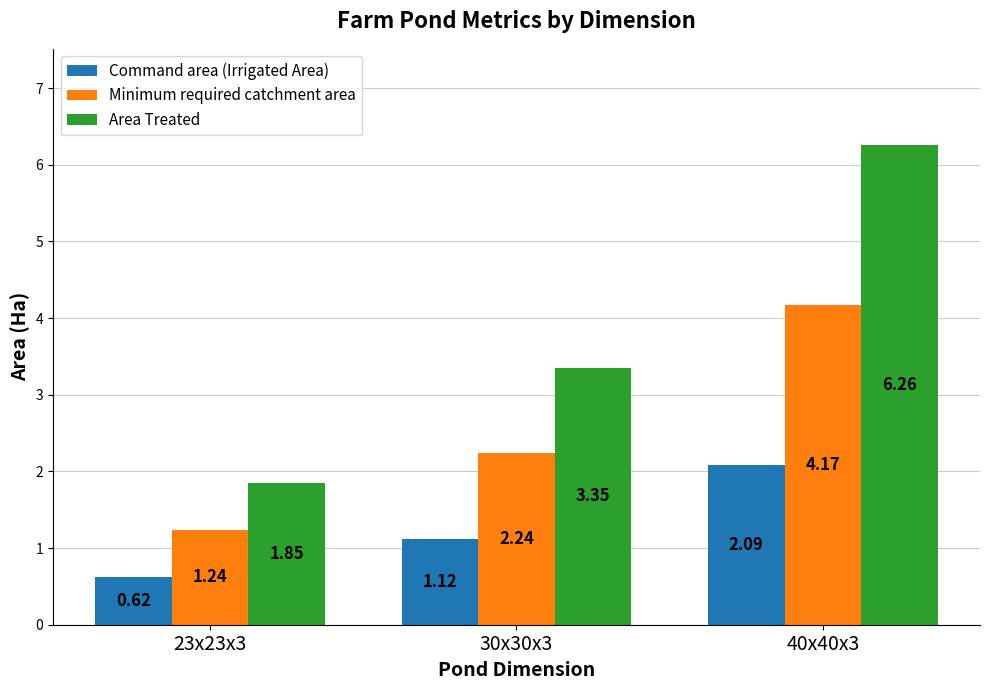

Which series has the largest range (max minus min)?

Area Treated